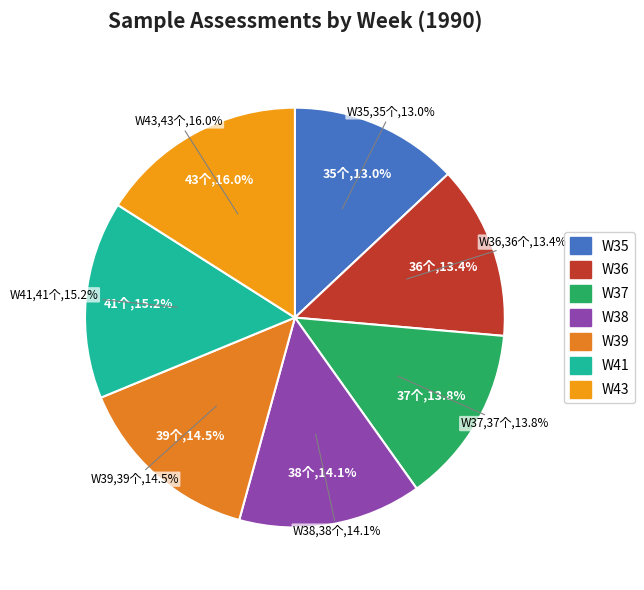

To the nearest percent, what portion does W38 represent?

14%